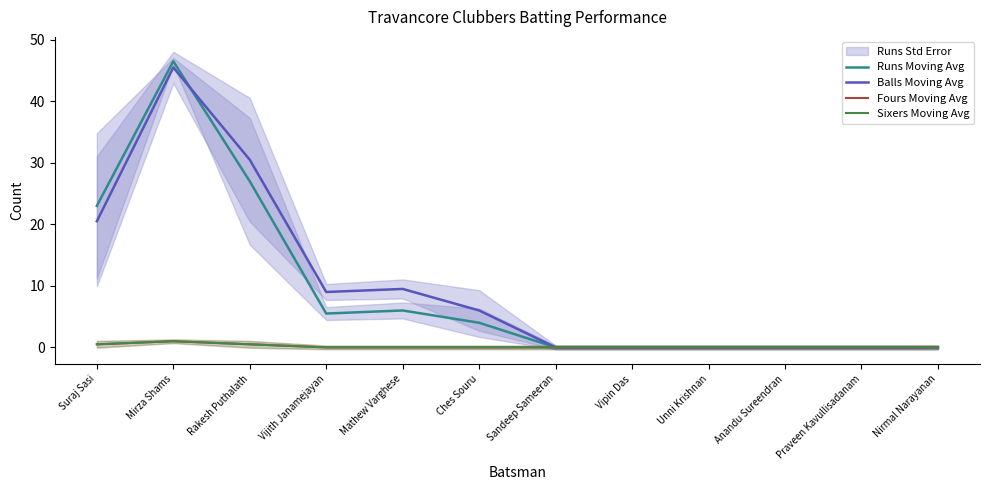

After their last crossing, which series has the higher values: Runs Moving Avg or Balls Moving Avg?

Balls Moving Avg